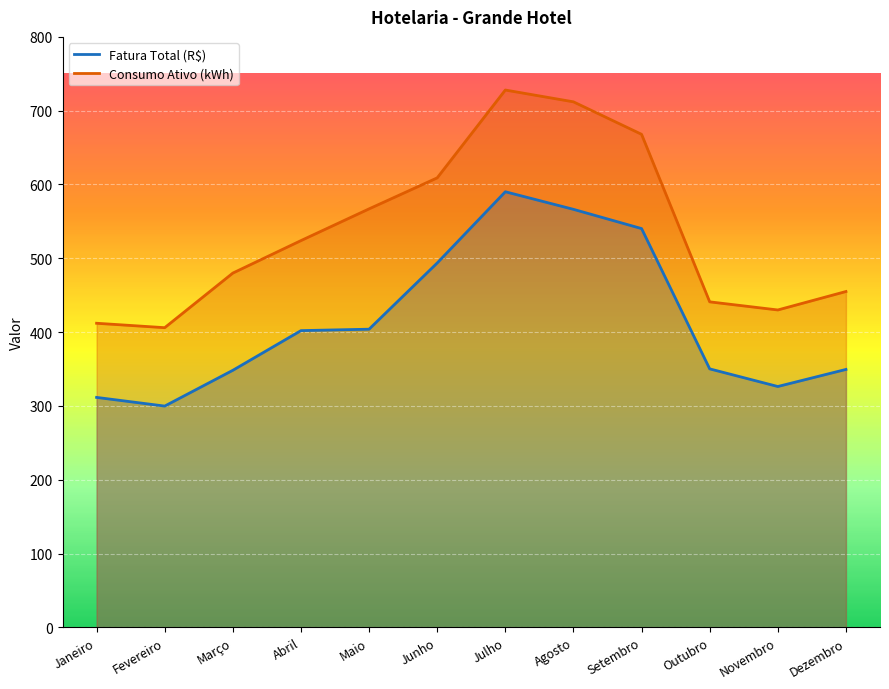

What is the minimum value shown in the chart?

299.8